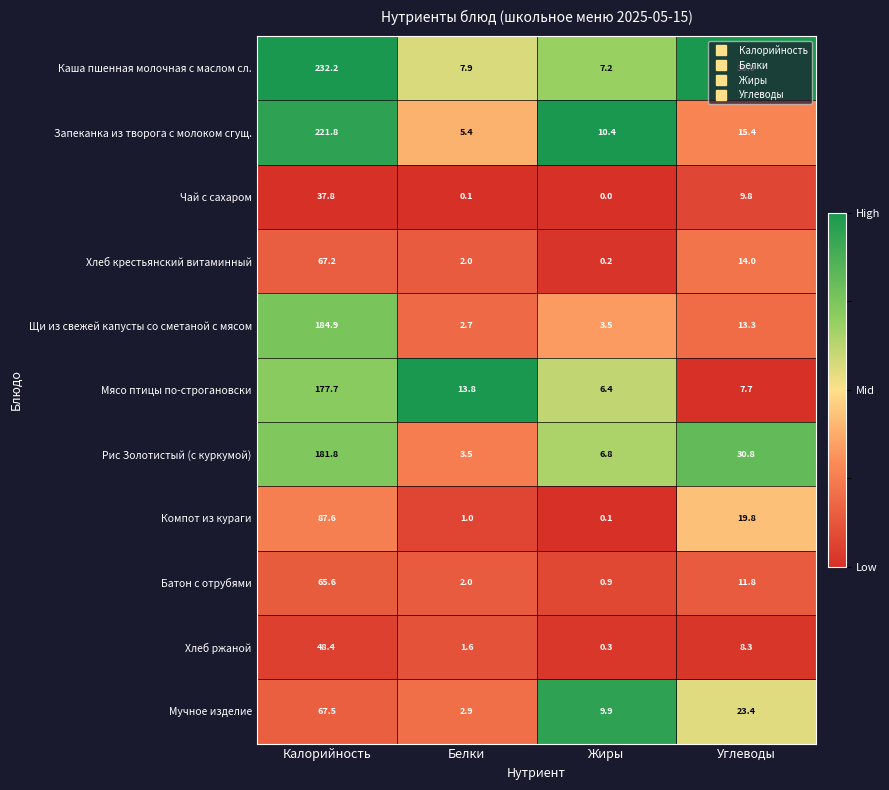

Which series changed the most between Белки and Жиры?

Мясо птицы по-строгановски